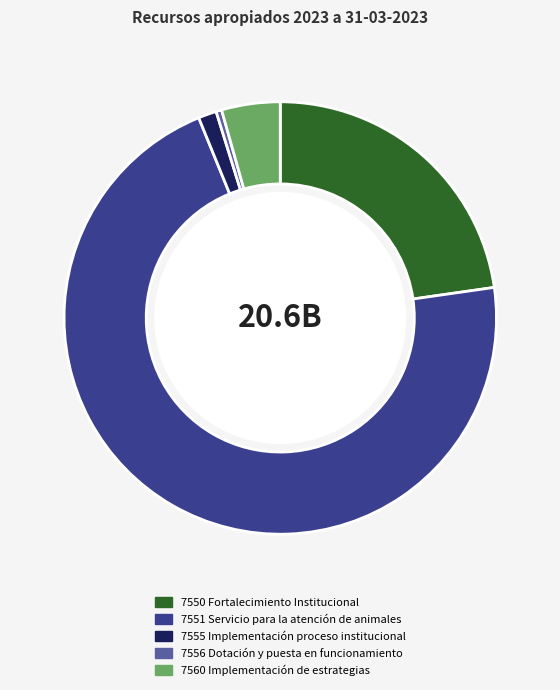

Rank the categories by value from highest to lowest.

7551 Servicio para la atención de animales, 7550 Fortalecimiento Institucional, 7560 Implementación de estrategias, 7555 Implementación proceso institucional, 7556 Dotación y puesta en funcionamiento